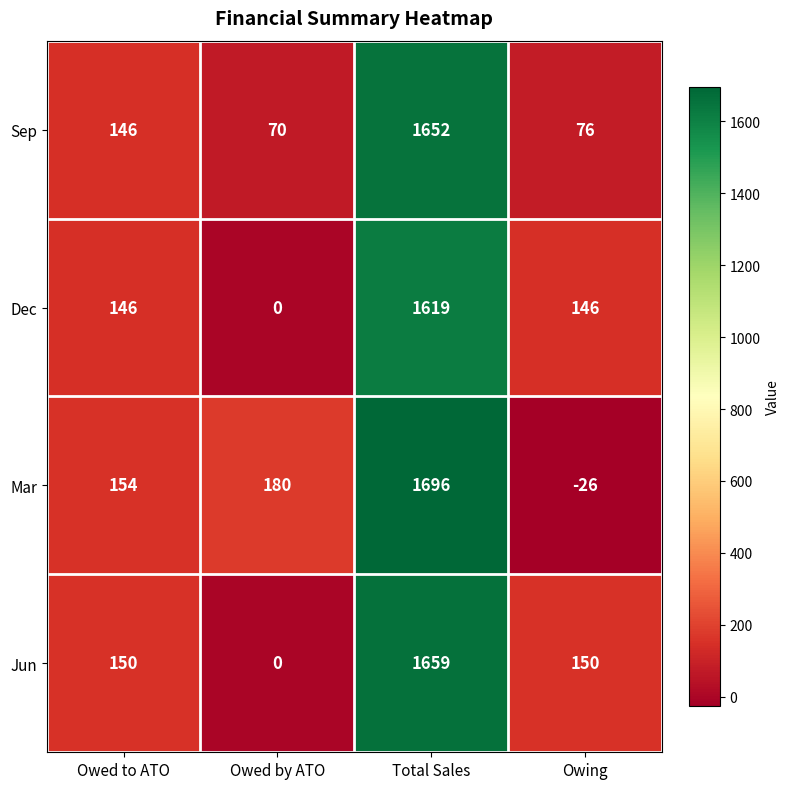

At how many categories does at least one series exceed 1526?

1